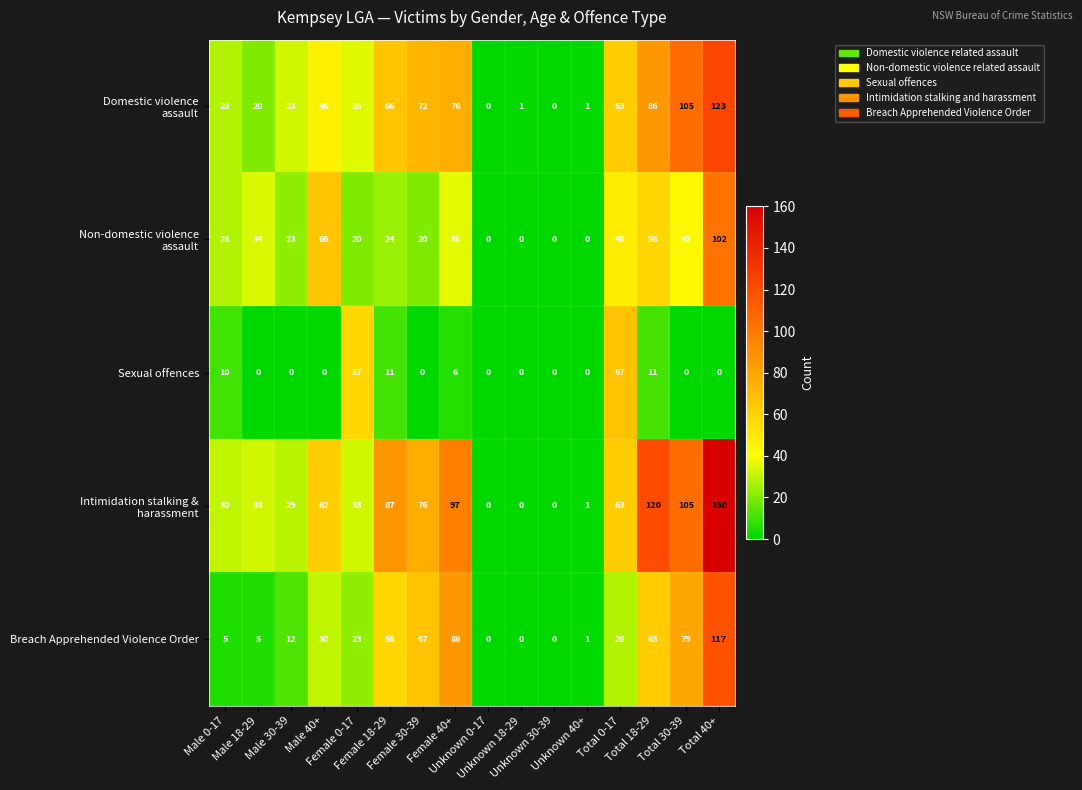

What is the difference between the maximum and second lowest values in the Breach Apprehended Violence Order series?

117